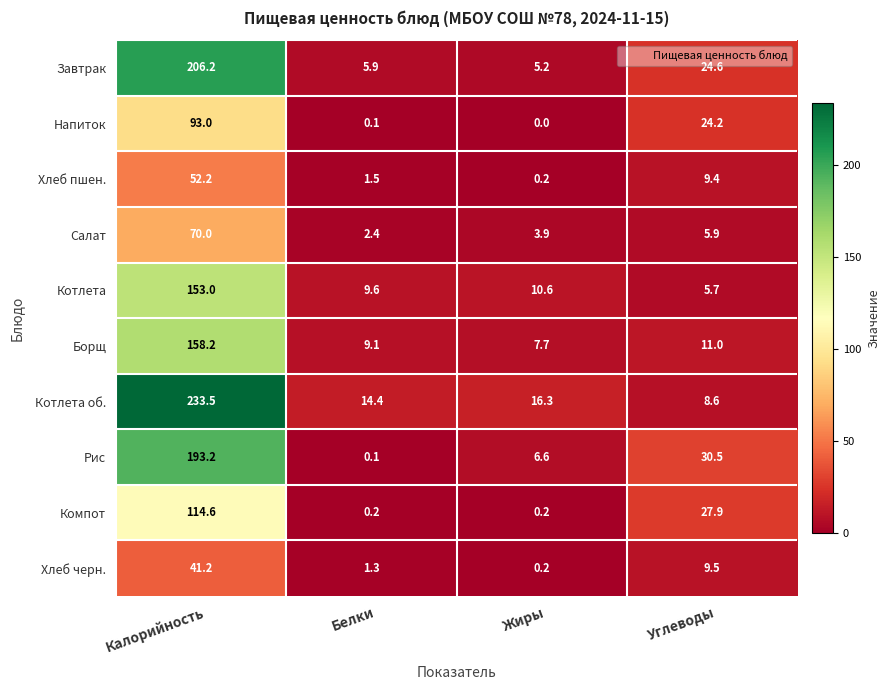

True or false: Завтрак has a value of 5.9 at Белки.

True